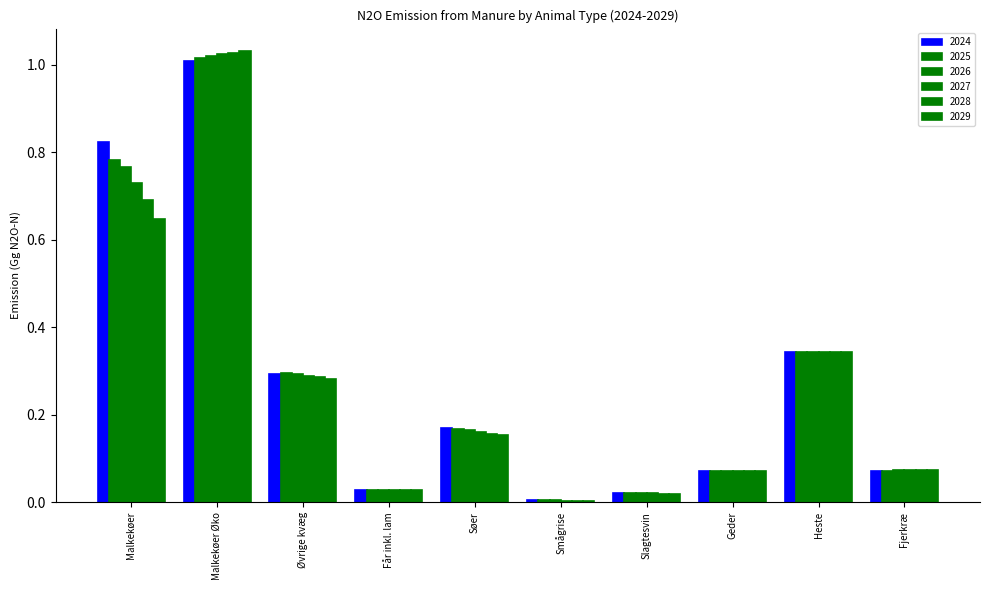

How many groups of bars are there?

10